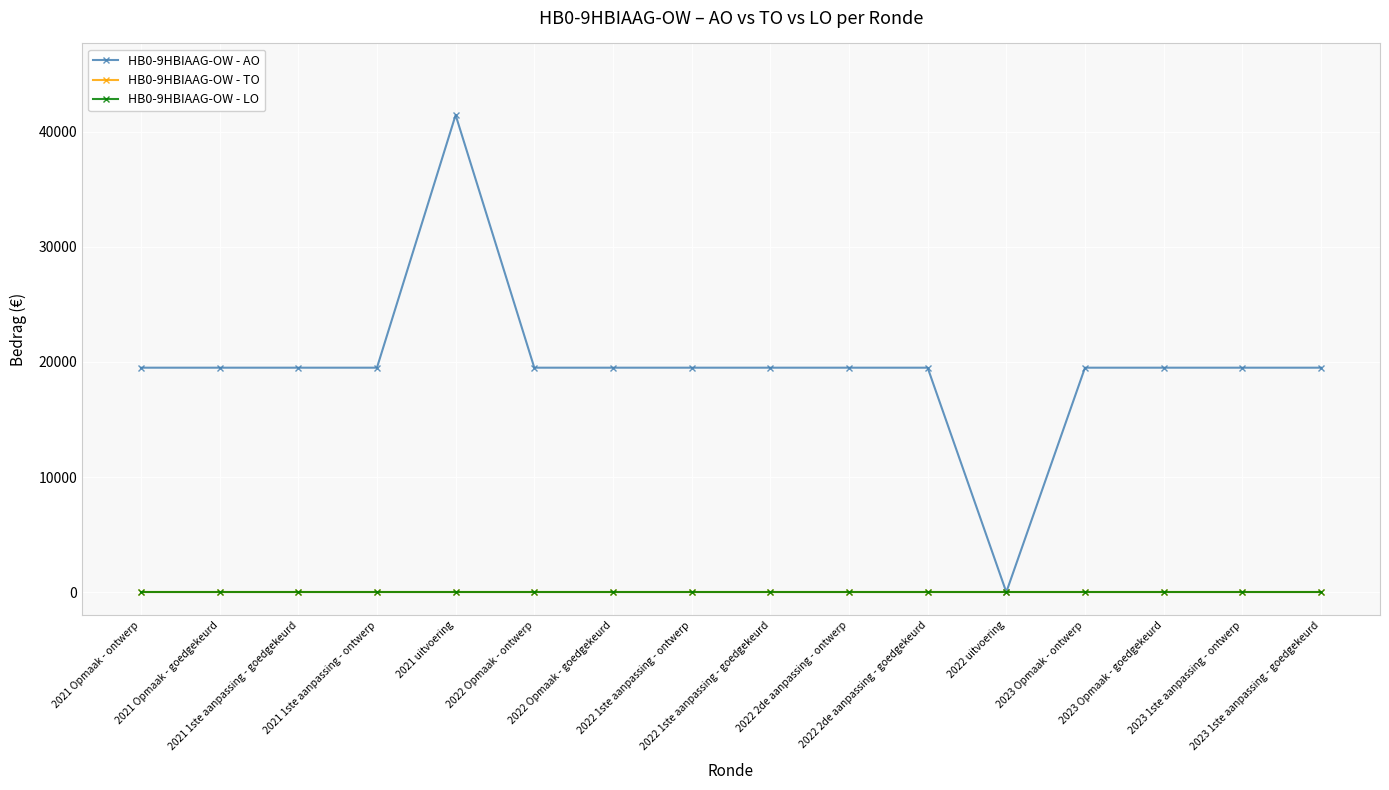

Where is the first local minimum for HB0-9HBIAAG-OW - AO?

2022 uitvoering